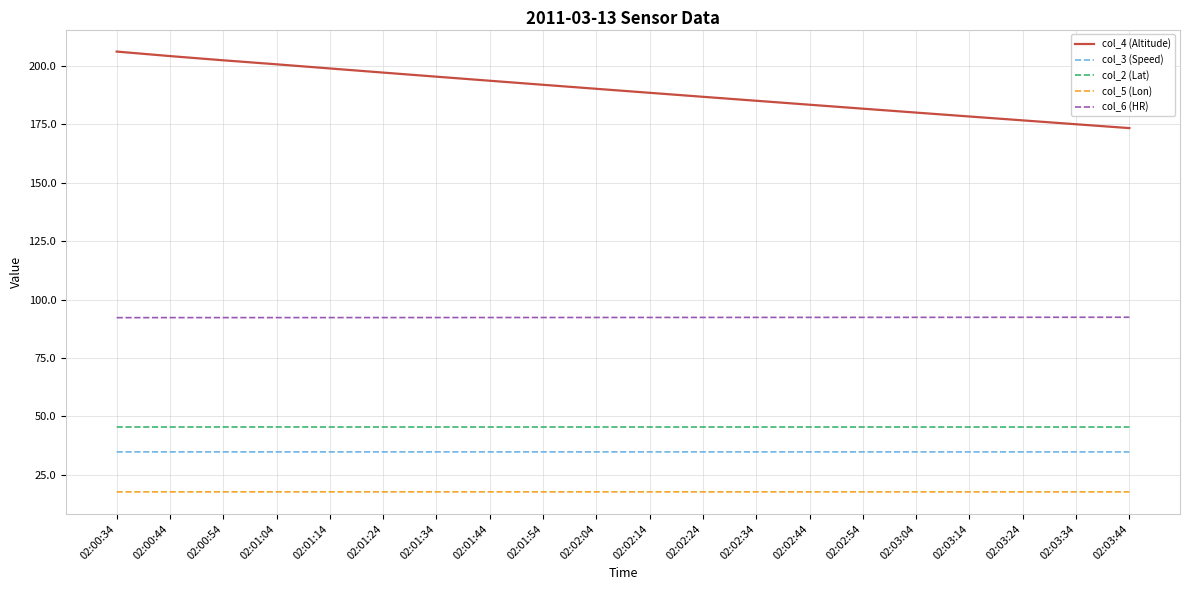

The value of col_4 (Altitude) at 02:03:44 is 173.3. True or false?

True